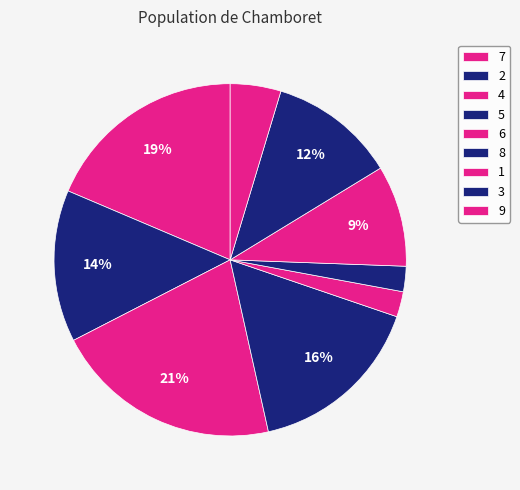

How many slices are in this pie chart?

9